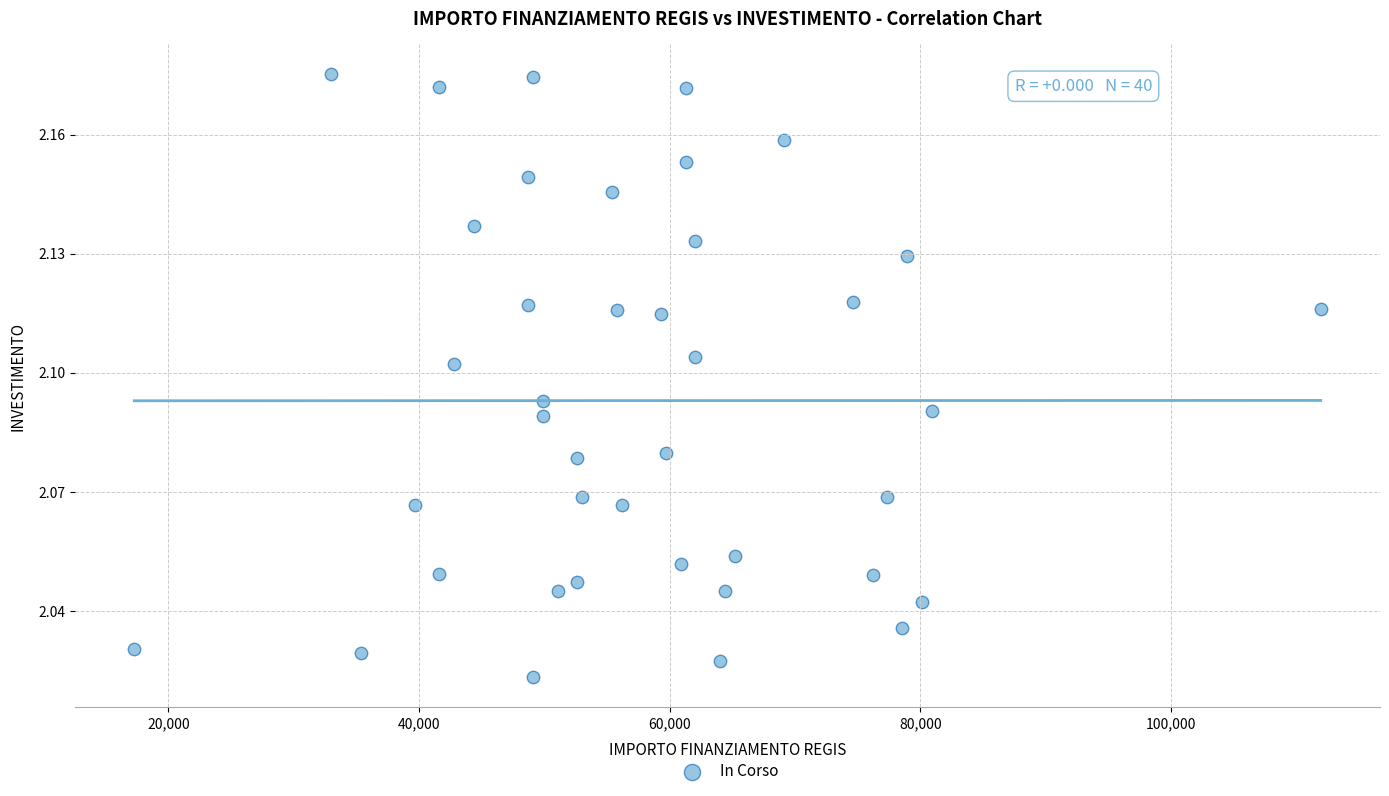

What is the range of X values (max minus min)?

94665.7